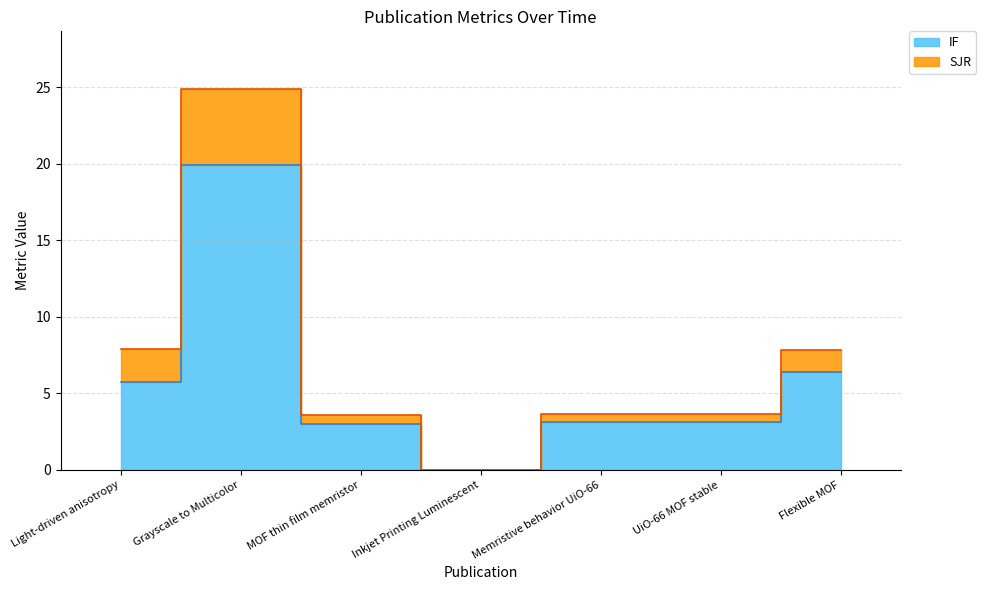

The value of SJR at UiO-66 MOF stable is 3.6. True or false?

True